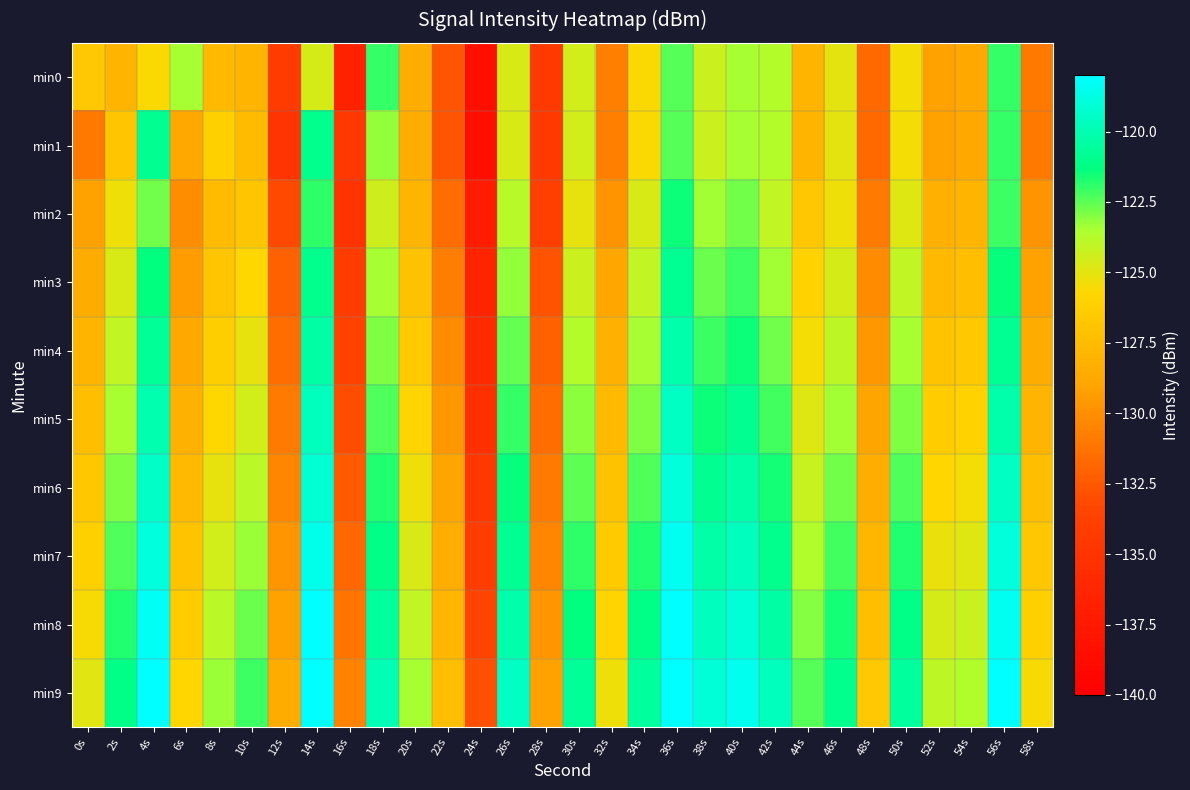

Reading right to left, transcribe all the data shown in this chart.

min0: 58s=-131.0	56s=-122.0	54s=-128.7	52s=-129.1	50s=-125.4	48s=-131.7	46s=-125.0	44s=-127.9	42s=-123.7	40s=-123.5	38s=-124.3	36s=-122.4	34s=-125.6	32s=-130.6	30s=-124.5	28s=-134.5	26s=-124.7	24s=-138.5	22s=-132.7	20s=-128.4	18s=-122.0	16s=-136.7	14s=-124.6	12s=-134.3	10s=-127.9	8s=-127.7	6s=-123.4	4s=-125.6	2s=-128.0	0s=-126.6
min1: 58s=-131.0	56s=-122.0	54s=-128.7	52s=-129.1	50s=-125.4	48s=-131.7	46s=-125.0	44s=-127.9	42s=-123.7	40s=-123.5	38s=-124.3	36s=-122.4	34s=-125.6	32s=-130.6	30s=-124.5	28s=-134.5	26s=-124.7	24s=-138.5	22s=-132.7	20s=-128.4	18s=-123.2	16s=-134.7	14s=-121.0	12s=-135.0	10s=-127.5	8s=-126.1	6s=-128.7	4s=-120.9	2s=-126.8	0s=-131.0
min2: 58s=-129.8	56s=-122.1	54s=-127.9	52s=-128.3	50s=-124.8	48s=-130.9	46s=-125.3	44s=-126.7	42s=-124.1	40s=-122.8	38s=-123.4	36s=-121.5	34s=-124.7	32s=-129.8	30s=-125.1	28s=-133.9	26s=-123.8	24s=-137.2	22s=-131.5	20s=-127.9	18s=-124.4	16s=-135.1	14s=-121.9	12s=-133.2	10s=-126.8	8s=-127.5	6s=-130.1	4s=-122.8	2s=-125.3	0s=-129.1
min3: 58s=-129.1	56s=-121.4	54s=-127.2	52s=-127.6	50s=-124.1	48s=-130.2	46s=-124.6	44s=-126.0	42s=-123.4	40s=-122.1	38s=-122.7	36s=-120.8	34s=-124.1	32s=-128.9	30s=-124.3	28s=-132.7	26s=-123.2	24s=-136.5	22s=-130.8	20s=-127.1	18s=-123.5	16s=-134.2	14s=-121.0	12s=-132.1	10s=-125.7	8s=-126.9	6s=-129.4	4s=-121.3	2s=-124.7	0s=-128.5
min4: 58s=-128.5	56s=-120.8	54s=-126.6	52s=-127.0	50s=-123.5	48s=-129.6	46s=-124.0	44s=-125.4	42s=-122.8	40s=-121.5	38s=-122.1	36s=-120.2	34s=-123.5	32s=-128.3	30s=-123.7	28s=-132.1	26s=-122.6	24s=-135.9	22s=-130.2	20s=-126.5	18s=-122.9	16s=-133.6	14s=-120.4	12s=-131.5	10s=-125.1	8s=-126.3	6s=-128.8	4s=-120.7	2s=-124.1	0s=-127.9
min5: 58s=-127.9	56s=-120.2	54s=-126.0	52s=-126.4	50s=-122.9	48s=-129.0	46s=-123.4	44s=-124.8	42s=-122.2	40s=-120.9	38s=-121.5	36s=-119.6	34s=-122.9	32s=-127.7	30s=-123.1	28s=-131.5	26s=-122.0	24s=-135.3	22s=-129.6	20s=-125.9	18s=-122.3	16s=-133.0	14s=-119.8	12s=-130.9	10s=-124.5	8s=-125.7	6s=-128.2	4s=-120.1	2s=-123.5	0s=-127.3
min6: 58s=-127.3	56s=-119.6	54s=-125.4	52s=-125.8	50s=-122.3	48s=-128.4	46s=-122.8	44s=-124.2	42s=-121.6	40s=-120.3	38s=-120.9	36s=-119.0	34s=-122.3	32s=-127.1	30s=-122.5	28s=-130.9	26s=-121.4	24s=-134.7	22s=-129.0	20s=-125.3	18s=-121.7	16s=-132.4	14s=-119.2	12s=-130.3	10s=-123.9	8s=-125.1	6s=-127.6	4s=-119.5	2s=-122.9	0s=-126.7
min7: 58s=-126.7	56s=-119.0	54s=-124.8	52s=-125.2	50s=-121.7	48s=-127.8	46s=-122.2	44s=-123.6	42s=-121.0	40s=-119.7	38s=-120.3	36s=-118.4	34s=-121.7	32s=-126.5	30s=-121.9	28s=-130.3	26s=-120.8	24s=-134.1	22s=-128.4	20s=-124.7	18s=-121.1	16s=-131.8	14s=-118.6	12s=-129.7	10s=-123.3	8s=-124.5	6s=-127.0	4s=-118.9	2s=-122.3	0s=-126.1
min8: 58s=-126.1	56s=-118.4	54s=-124.2	52s=-124.6	50s=-121.1	48s=-127.2	46s=-121.6	44s=-123.0	42s=-120.4	40s=-119.1	38s=-119.7	36s=-117.8	34s=-121.1	32s=-125.9	30s=-121.3	28s=-129.7	26s=-120.2	24s=-133.5	22s=-127.8	20s=-124.1	18s=-120.5	16s=-131.2	14s=-118.0	12s=-129.1	10s=-122.7	8s=-123.9	6s=-126.4	4s=-118.3	2s=-121.7	0s=-125.5
min9: 58s=-125.5	56s=-117.8	54s=-123.6	52s=-124.0	50s=-120.5	48s=-126.6	46s=-121.0	44s=-122.4	42s=-119.8	40s=-118.5	38s=-119.1	36s=-117.2	34s=-120.5	32s=-125.3	30s=-120.7	28s=-129.1	26s=-119.6	24s=-132.9	22s=-127.2	20s=-123.5	18s=-119.9	16s=-130.6	14s=-117.4	12s=-128.5	10s=-122.1	8s=-123.3	6s=-125.8	4s=-117.7	2s=-121.1	0s=-124.9